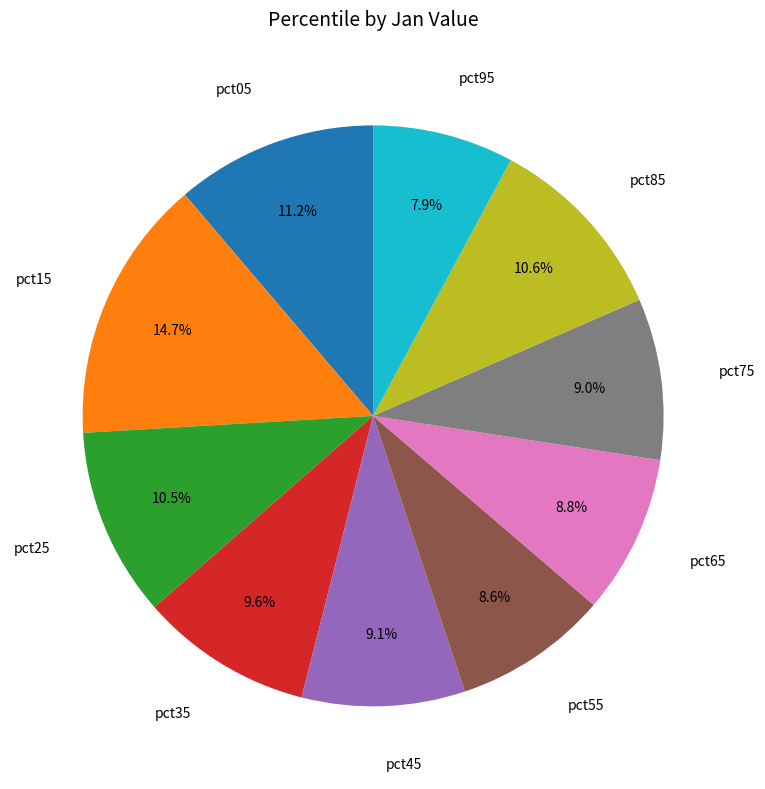

Is there a majority slice in this chart?

No